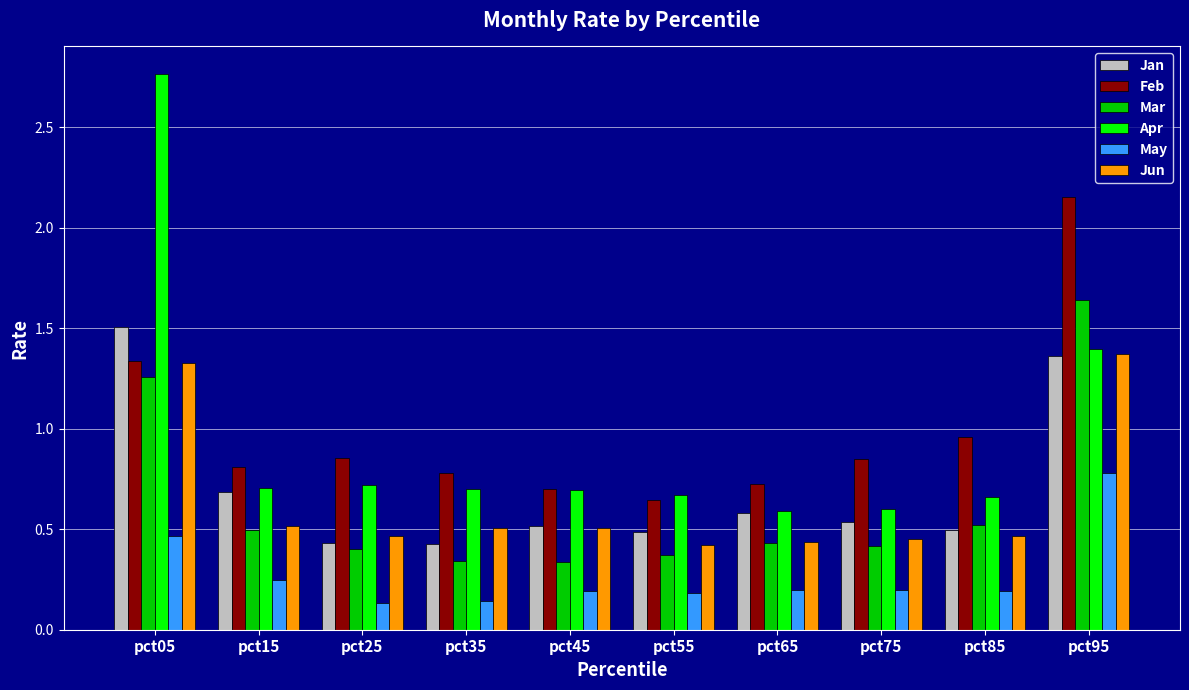

What is the sum of the Feb values at pct05 and pct65?

2.1